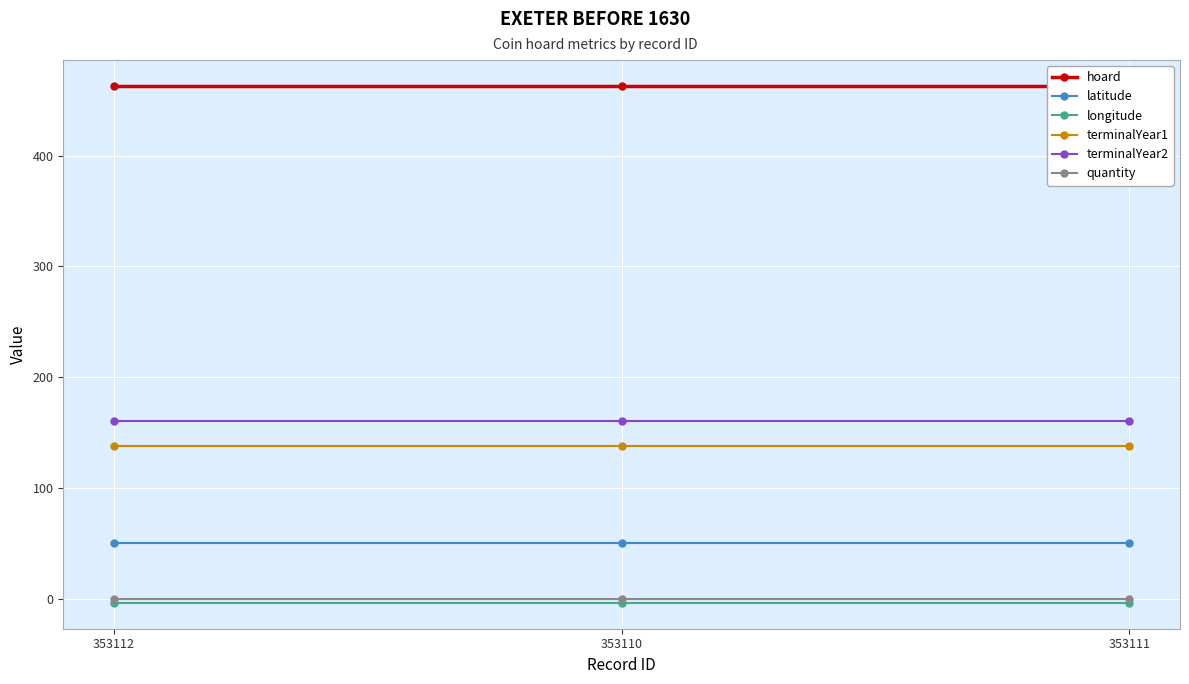

Reading left to right, list all the values displayed in this chart.

hoard: 463.0	463.0	463.0
latitude: 50.7	50.7	50.7
longitude: -3.5	-3.5	-3.5
terminalYear1: 138.0	138.0	138.0
terminalYear2: 161.0	161.0	161.0
quantity: 0.0	0.0	0.0